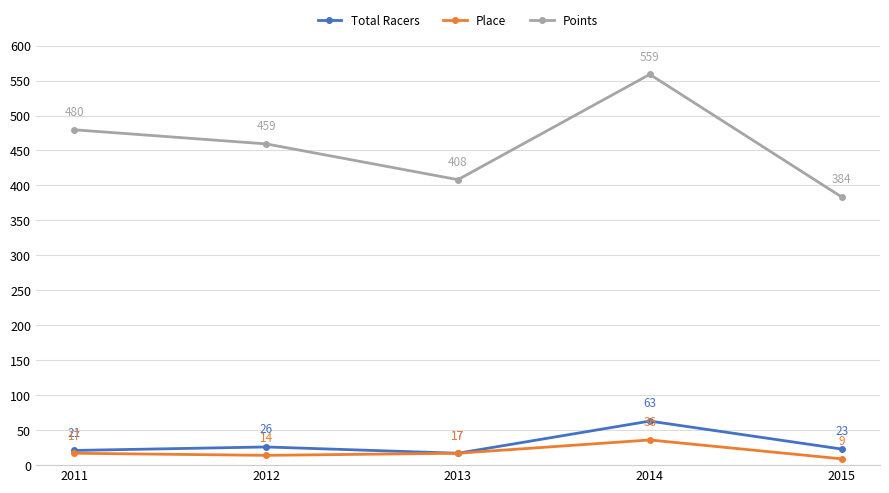

True or false: Place and Points intersect in this chart.

False